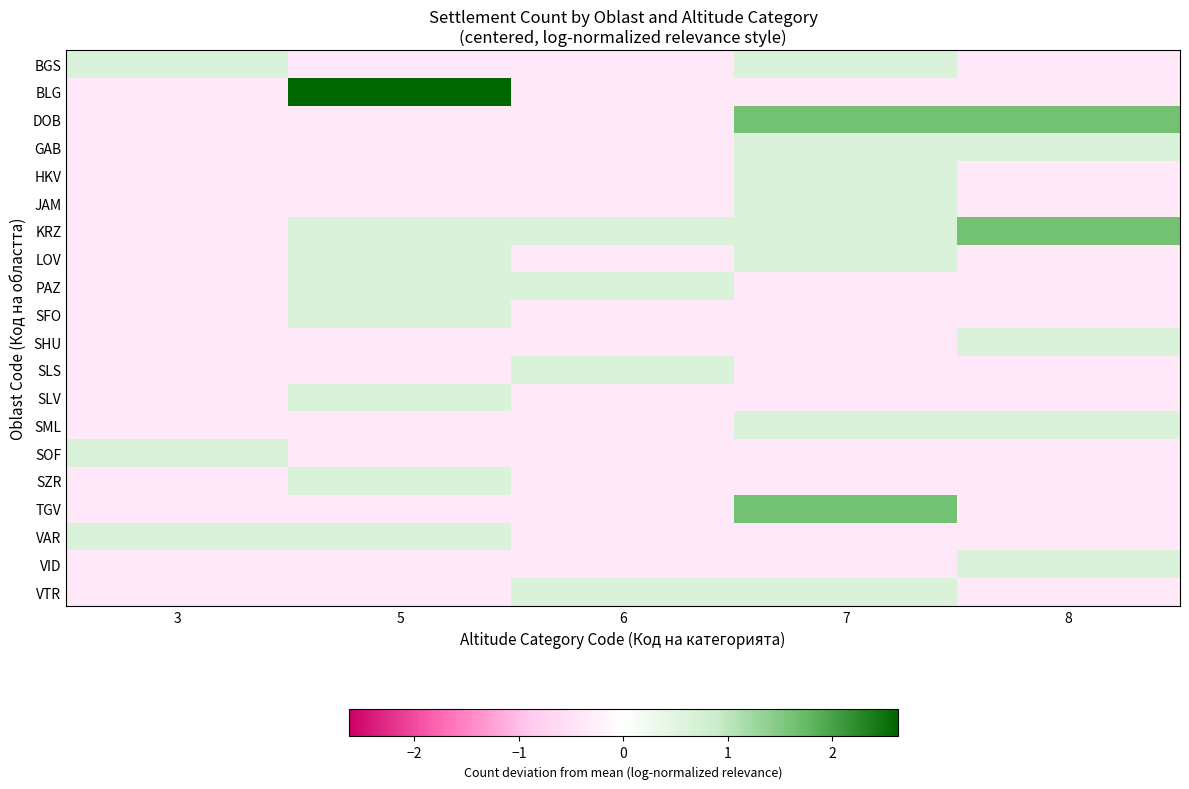

Between 7 and 6, which is larger?

7